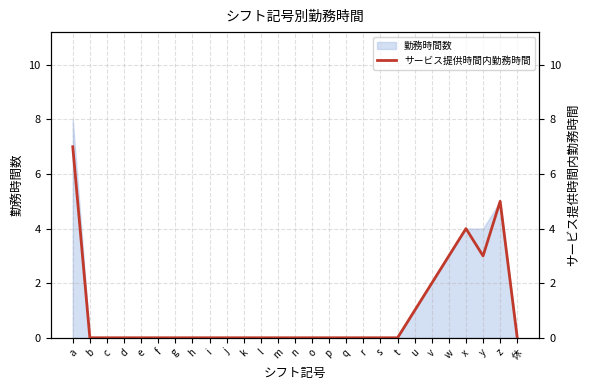

List the labels in order of value, largest first.

a, z, x, w, y, v, u, b, c, d, e, f, g, h, i, j, k, l, m, n, o, p, q, r, s, t, 休